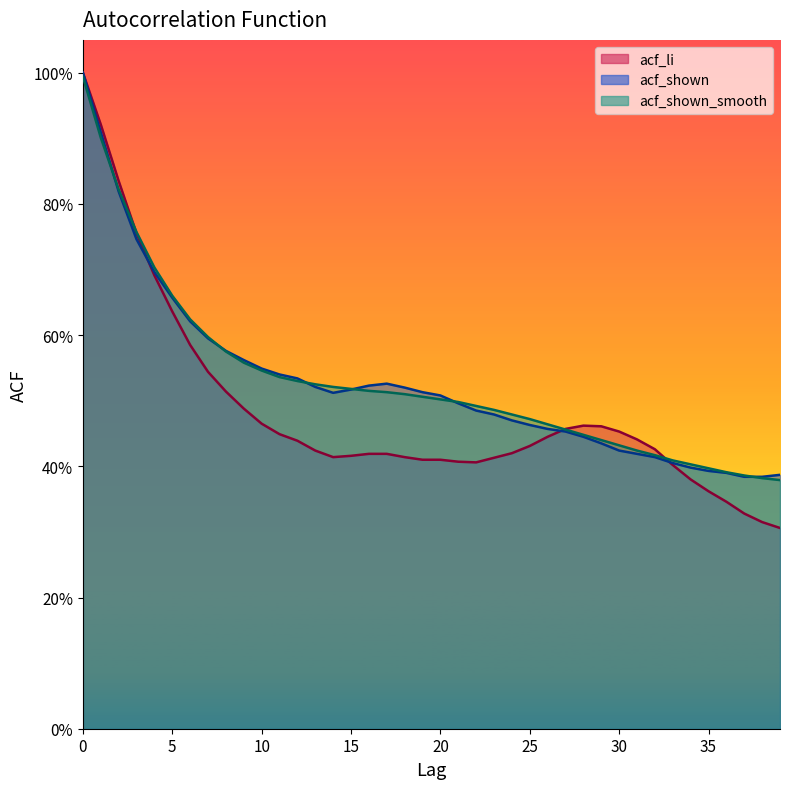

The acf_li series shows 1.1 at 3. True or false?

False